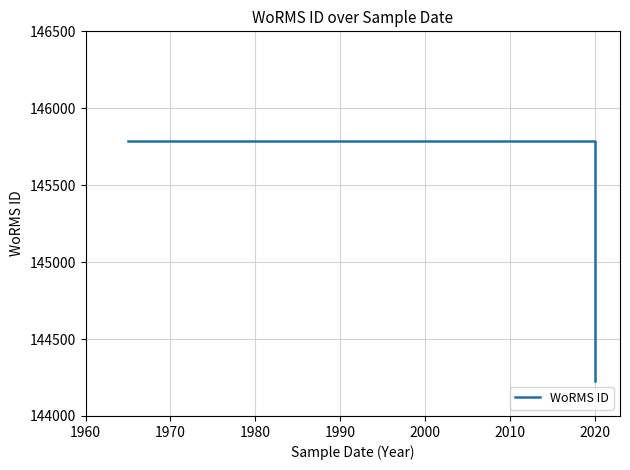

Reading right to left, what are all the values shown in this chart?

144228	144228	144228	145790	145790	145790	145790	145790